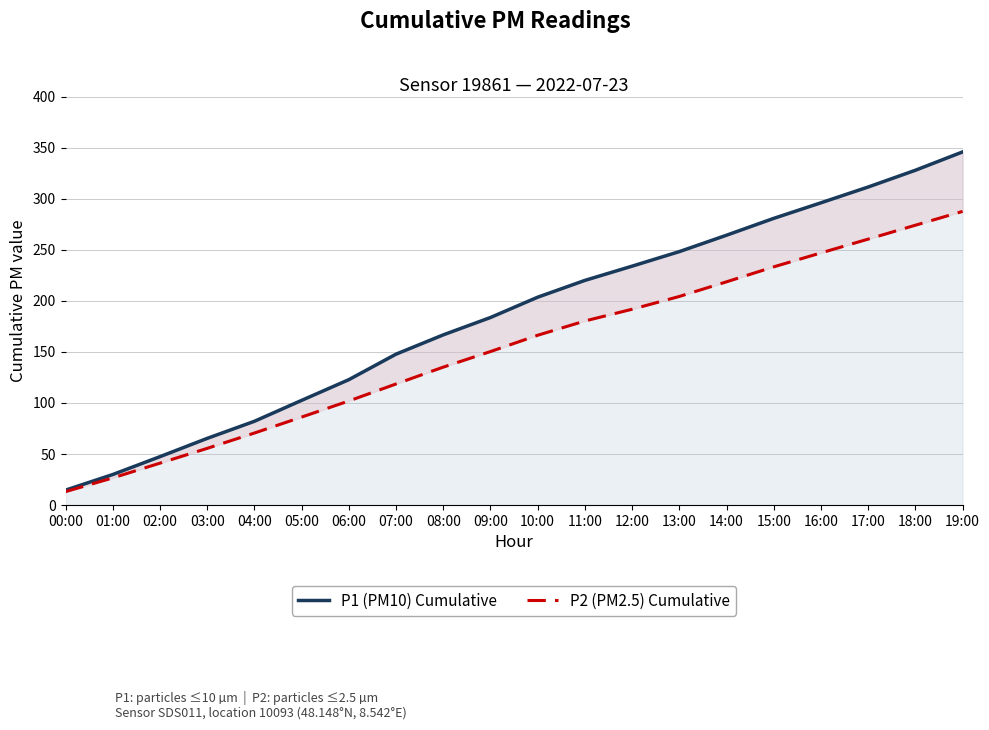

Is it true that P1 (PM10) Cumulative equals 498.2 at 19:00?

False